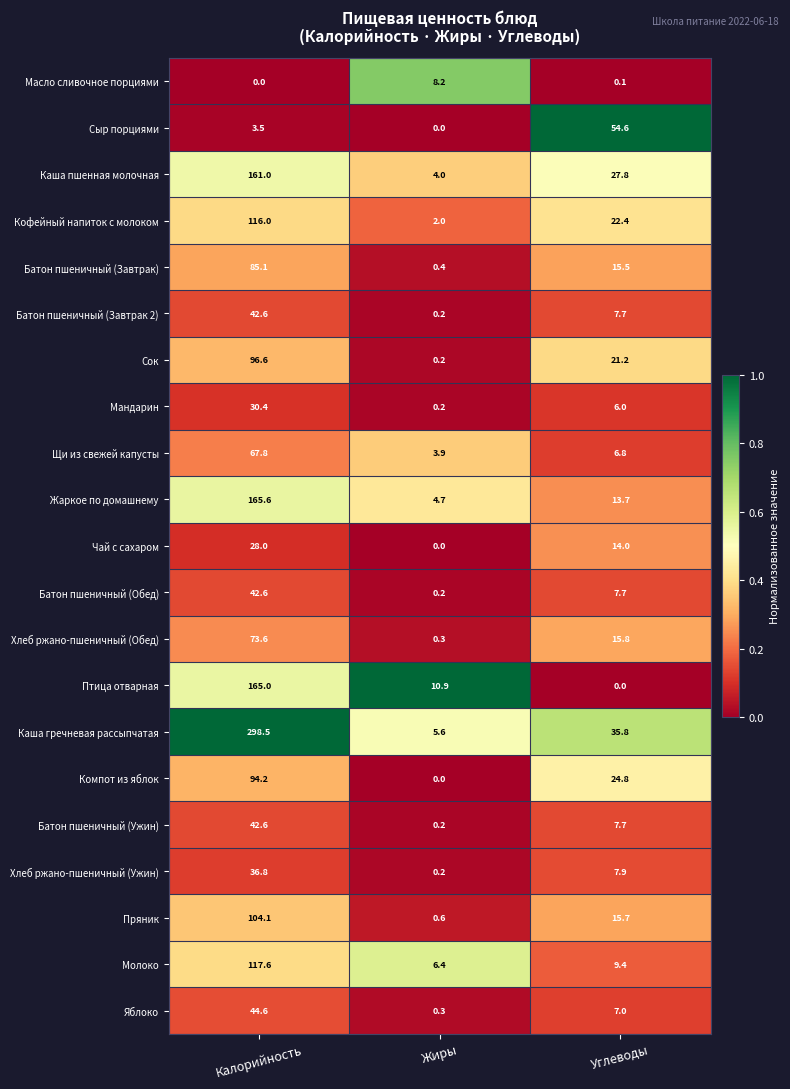

What is the maximum value shown in the chart?

298.5